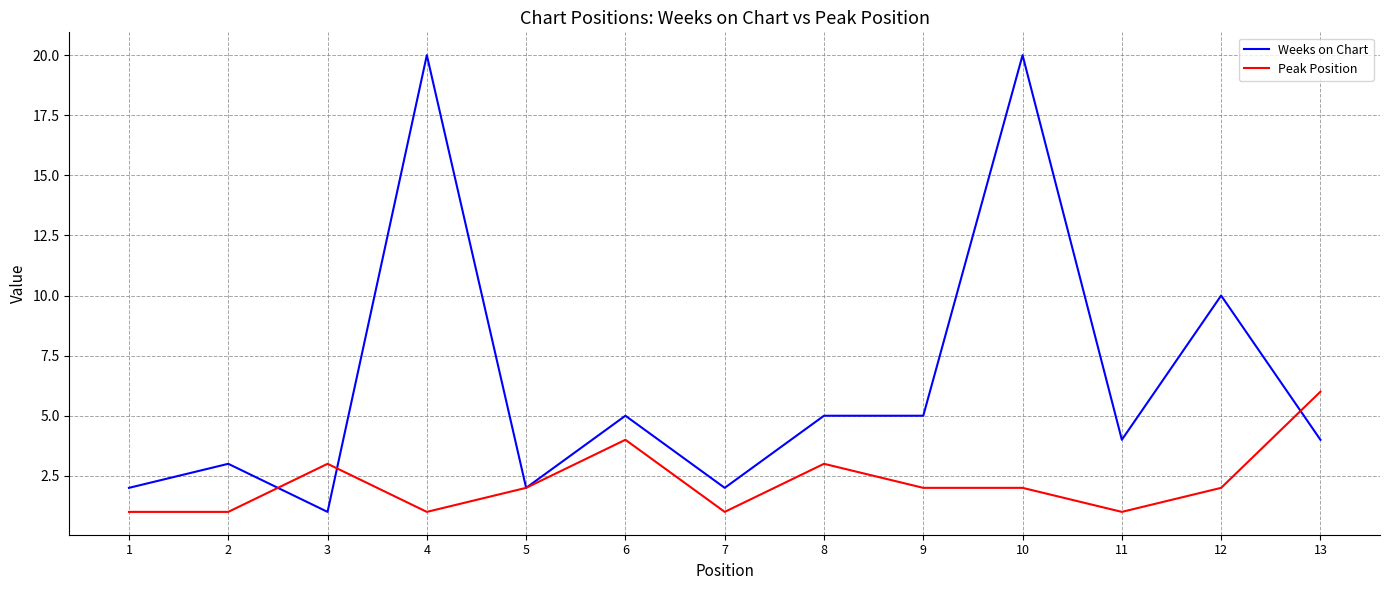

Which series changed the most between 6 and 10?

Weeks on Chart